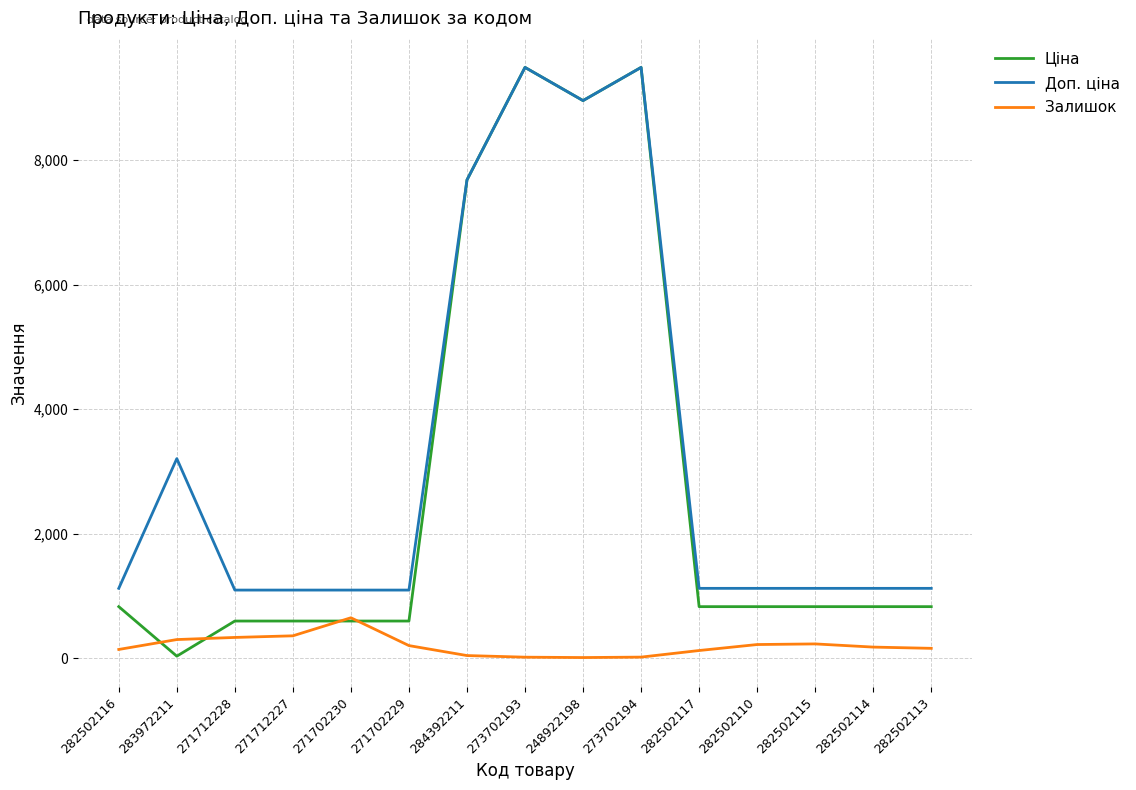

The Ціна series shows 827.6 at 282502110. True or false?

True